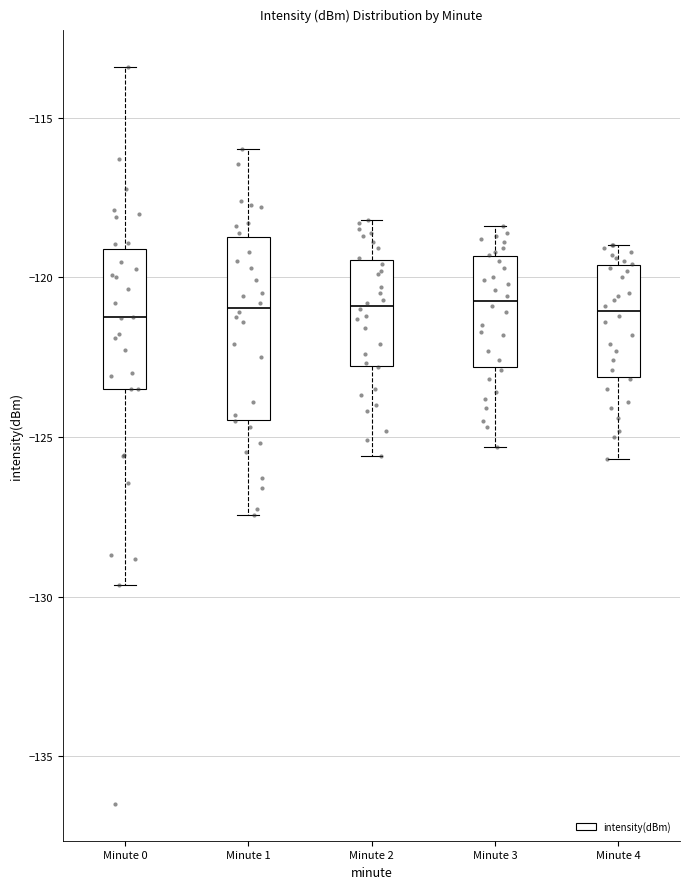

Reading left to right, read every box against the y-axis: the position of its median line, the range the box covers, and the ends of its whiskers. The values are not printed on the chart, so give them approximately, as read against the axis.

Minute 0: median -121.5, box -123.5 to -119.0, whiskers -129.5 to -113.5
Minute 1: median -121.0, box -124.5 to -118.5, whiskers -127.5 to -116.0
Minute 2: median -121.0, box -123.0 to -119.5, whiskers -125.5 to -118.0
Minute 3: median -120.5, box -123.0 to -119.5, whiskers -125.5 to -118.5
Minute 4: median -121.0, box -123.0 to -119.5, whiskers -125.5 to -119.0